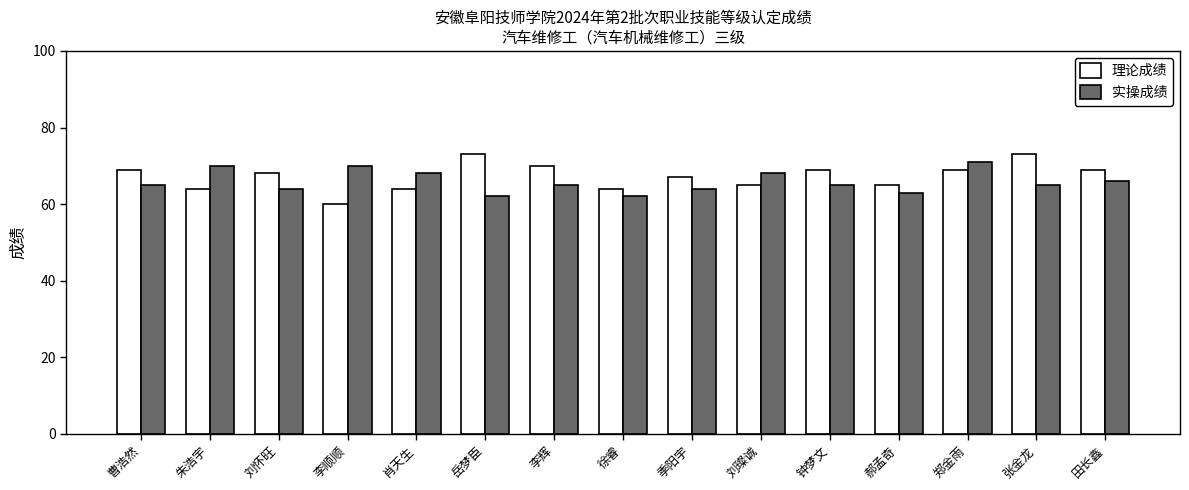

What is the smallest value displayed?

60